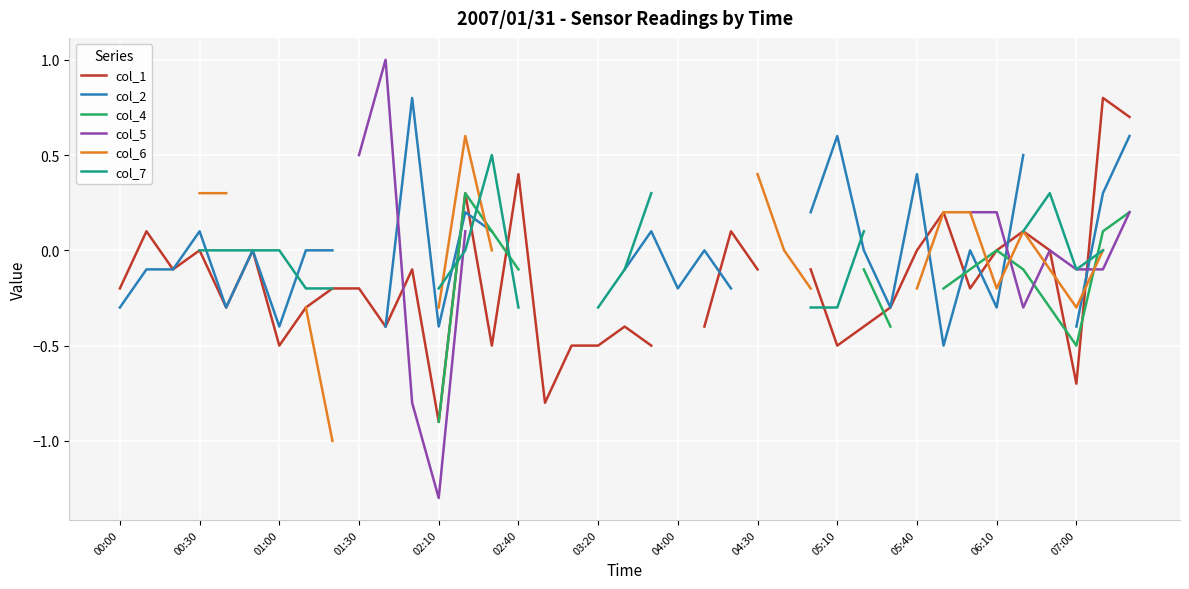

At which category does col_4 reach its first local peak?

13